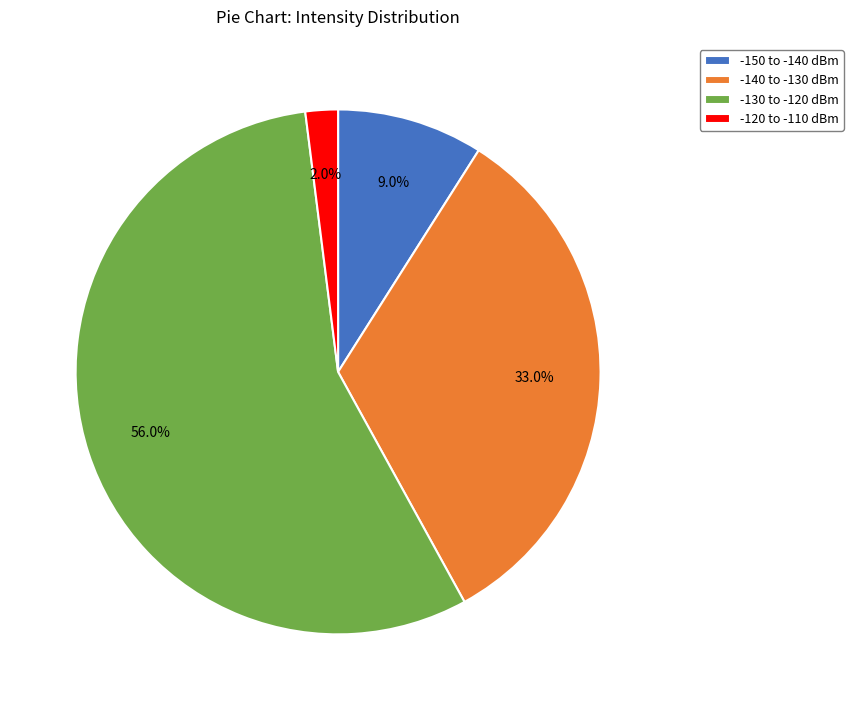

Rank the categories by value from highest to lowest.

-130 to -120 dBm, -140 to -130 dBm, -150 to -140 dBm, -120 to -110 dBm